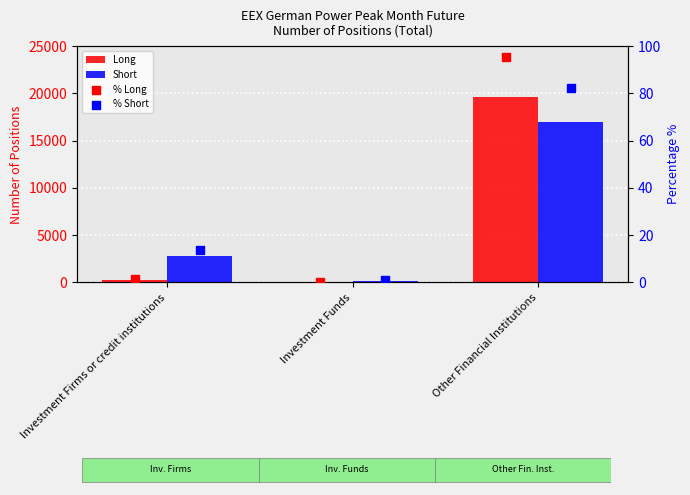

Which series has the largest total across all categories?

Short